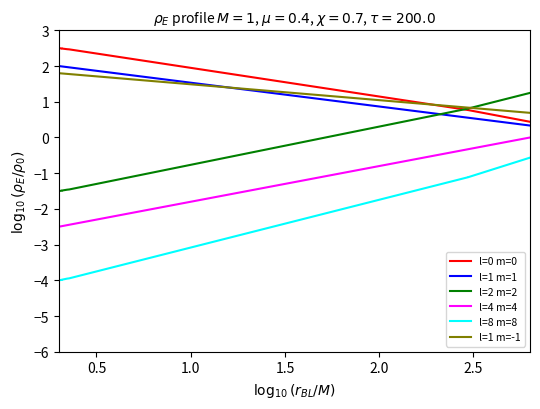

Which series has the largest total across all categories?

l=0 m=0